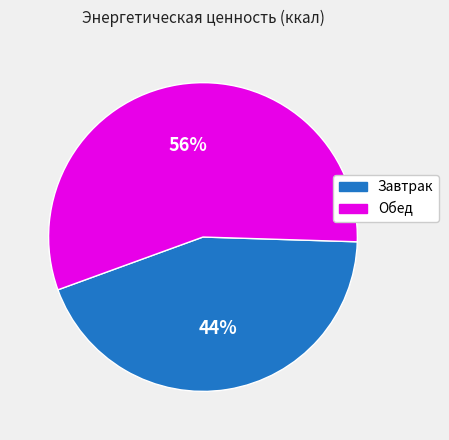

To the nearest percent, what is the difference between the Обед and Завтрак slice percentages?

12%